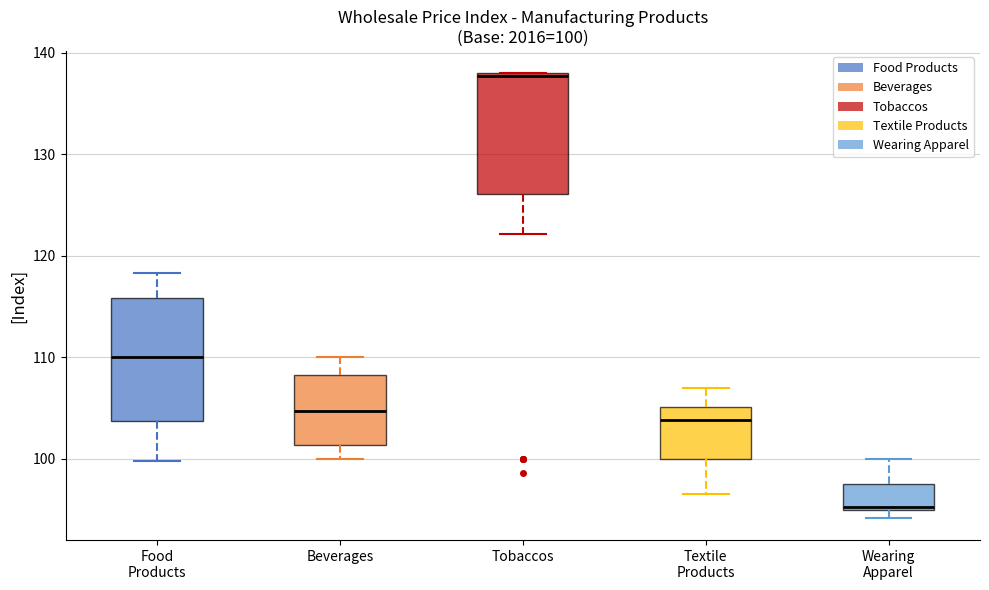

Which box has the lowest median line?

Wearing Apparel